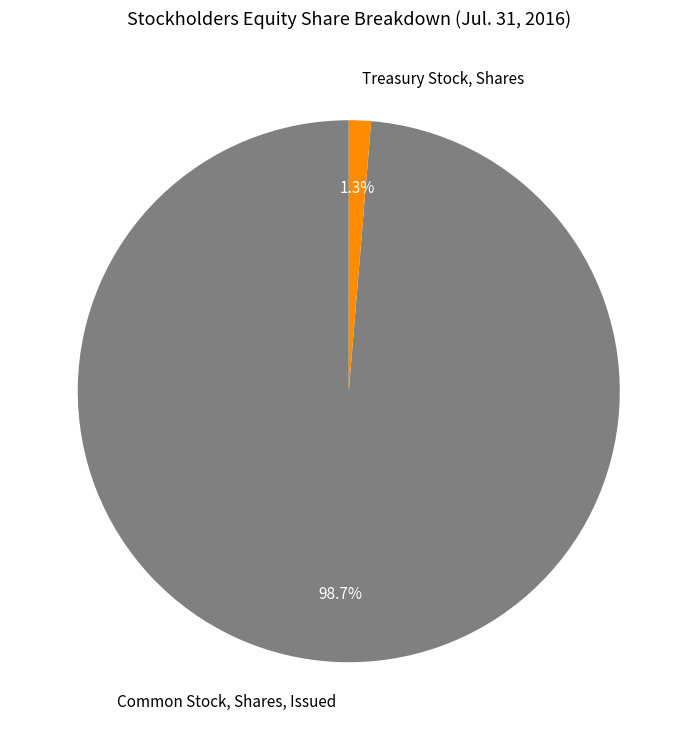

To the nearest percent, what portion does Treasury Stock, Shares represent?

1%